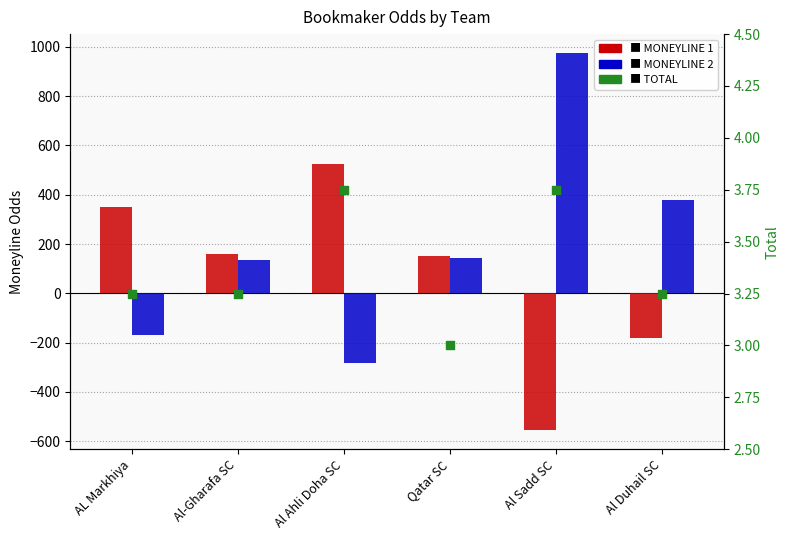

What is the total value across all series at Al-Gharafa SC?

296.2